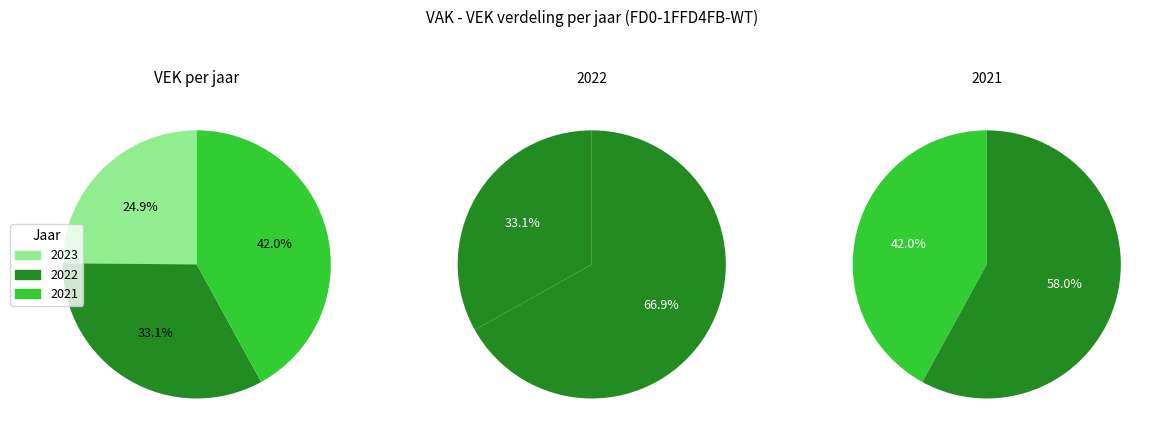

To the nearest percent, what is the combined percentage of 2020 and 2023?

25%